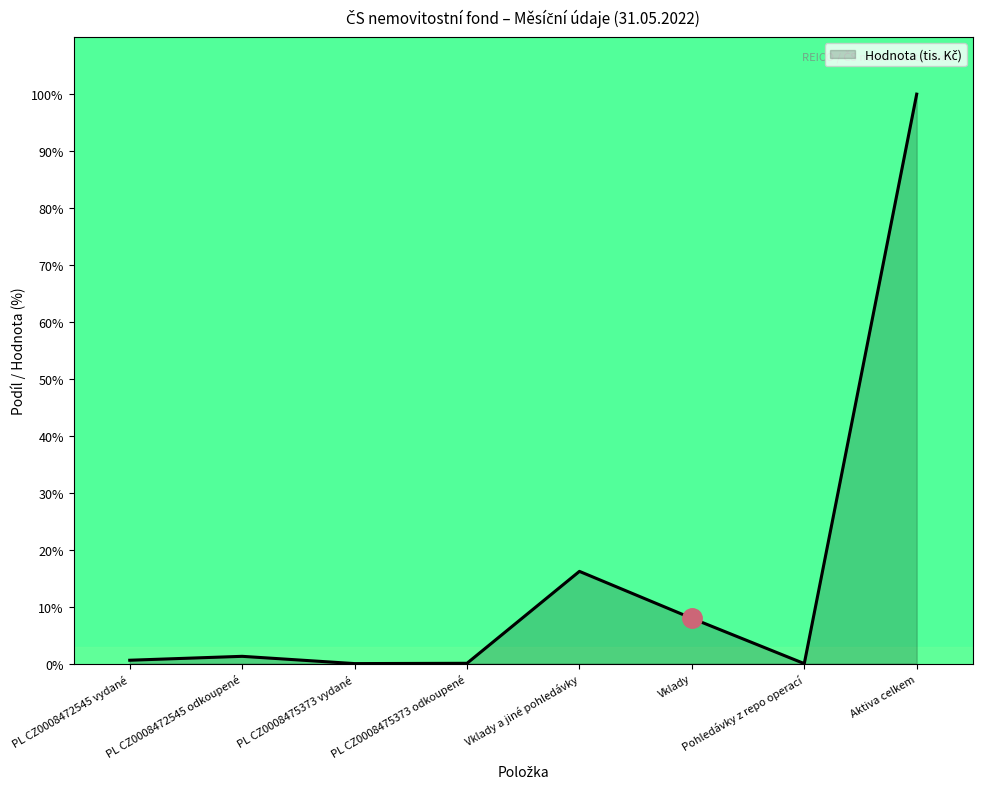

Which has a higher value, Vklady a jiné pohledávky or PL CZ0008472545 odkoupené?

Vklady a jiné pohledávky